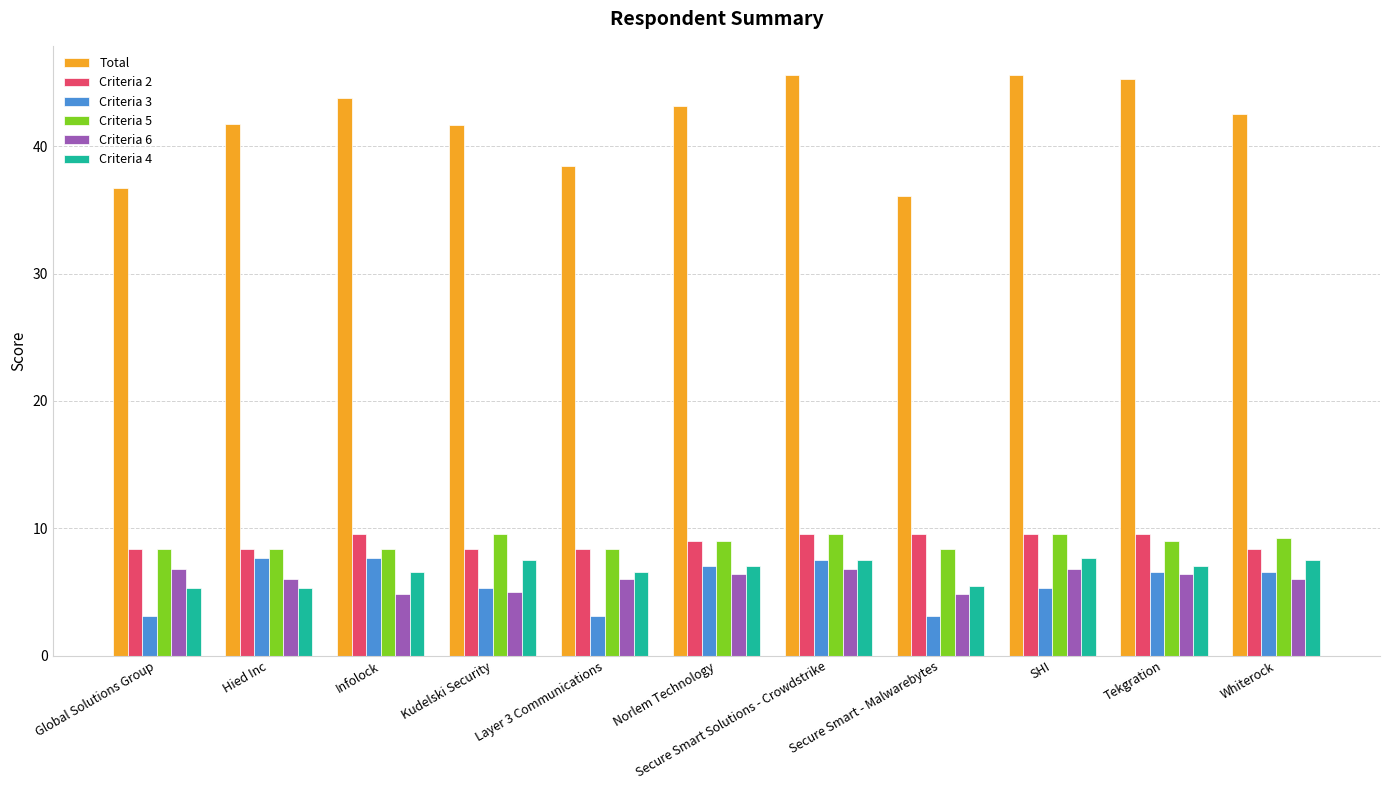

At how many categories does at least one series exceed 10?

11